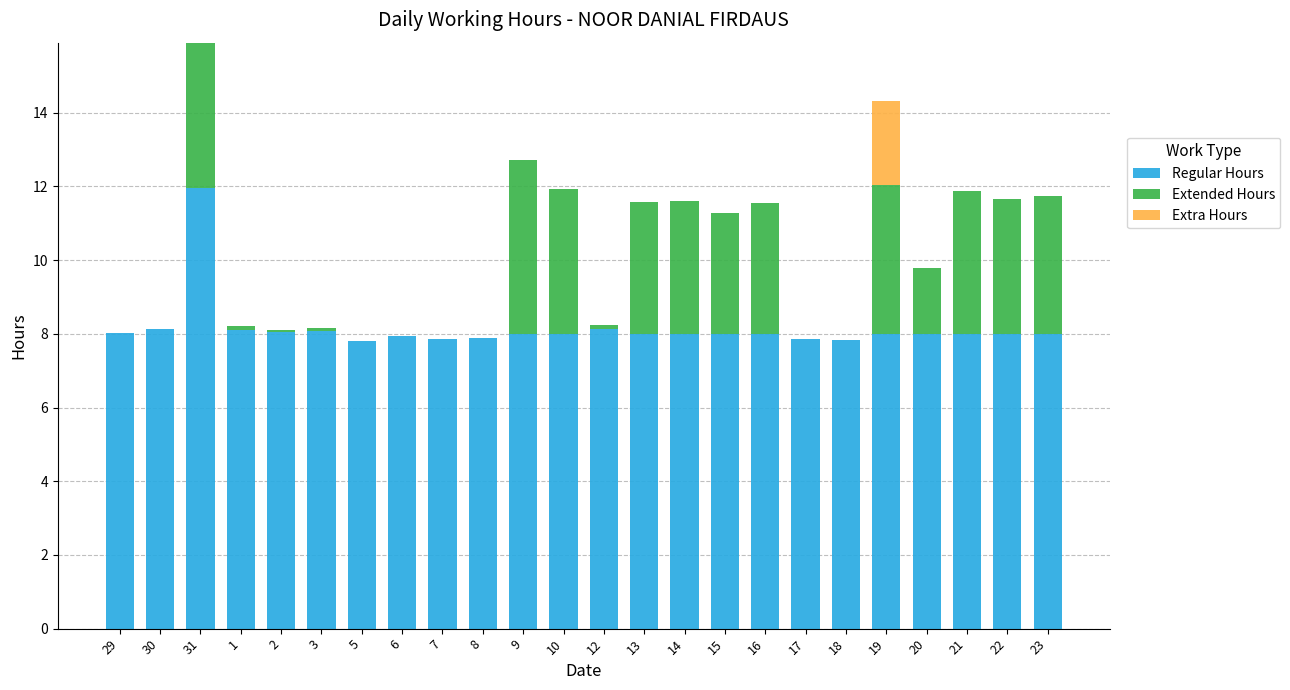

At which category is the sum across all series the highest?

31